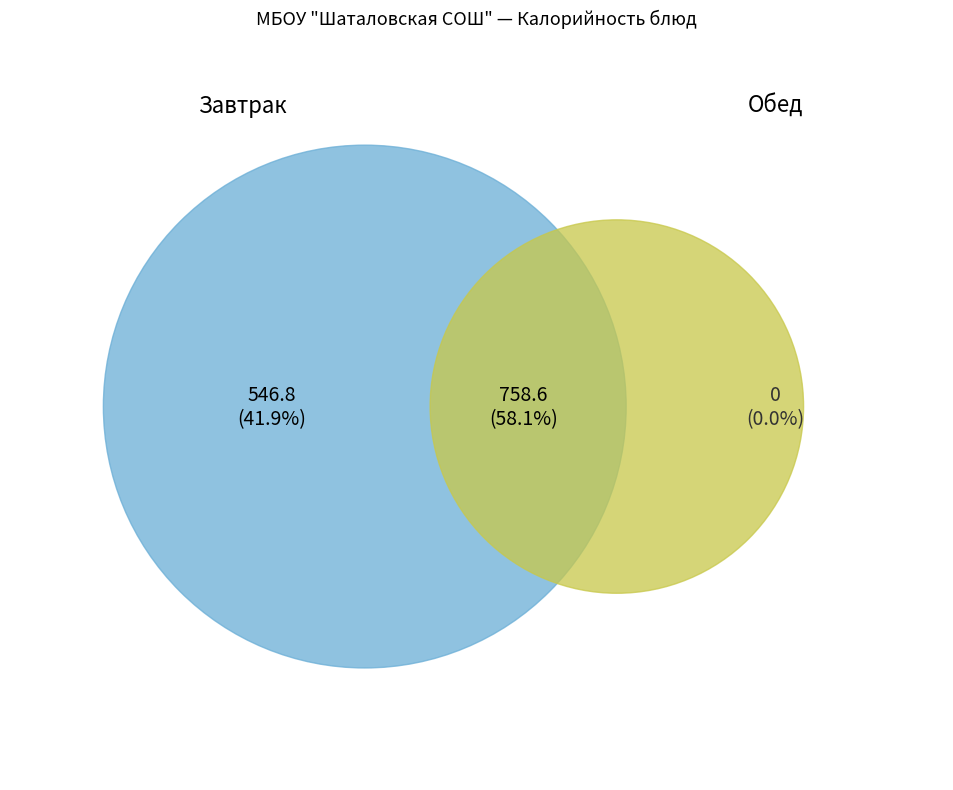

Between Какао с молоком and Каша рассыпчатая из гречневой крупы, which is larger?

Каша рассыпчатая из гречневой крупы